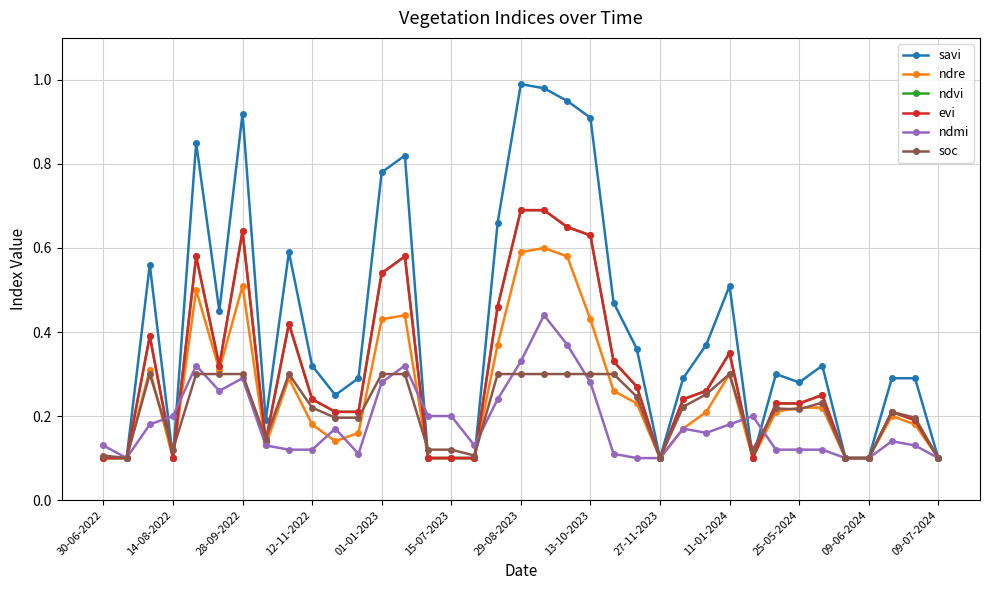

Does the chart have visible grid lines?

Yes